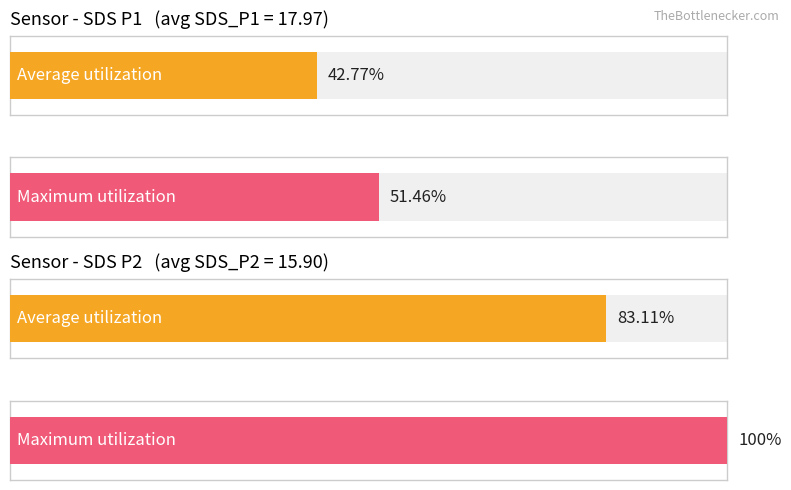

How many bars are there in each group?

2